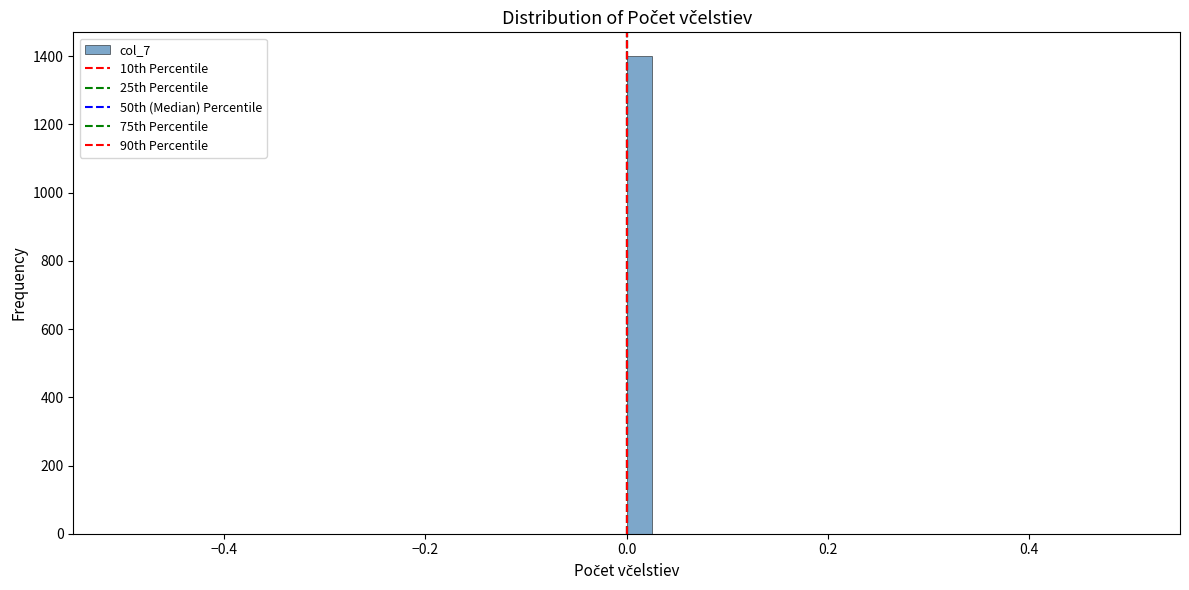

Around what value on the x-axis is the tallest bar? Give the approximate position of its centre, as read against the axis.

0.02